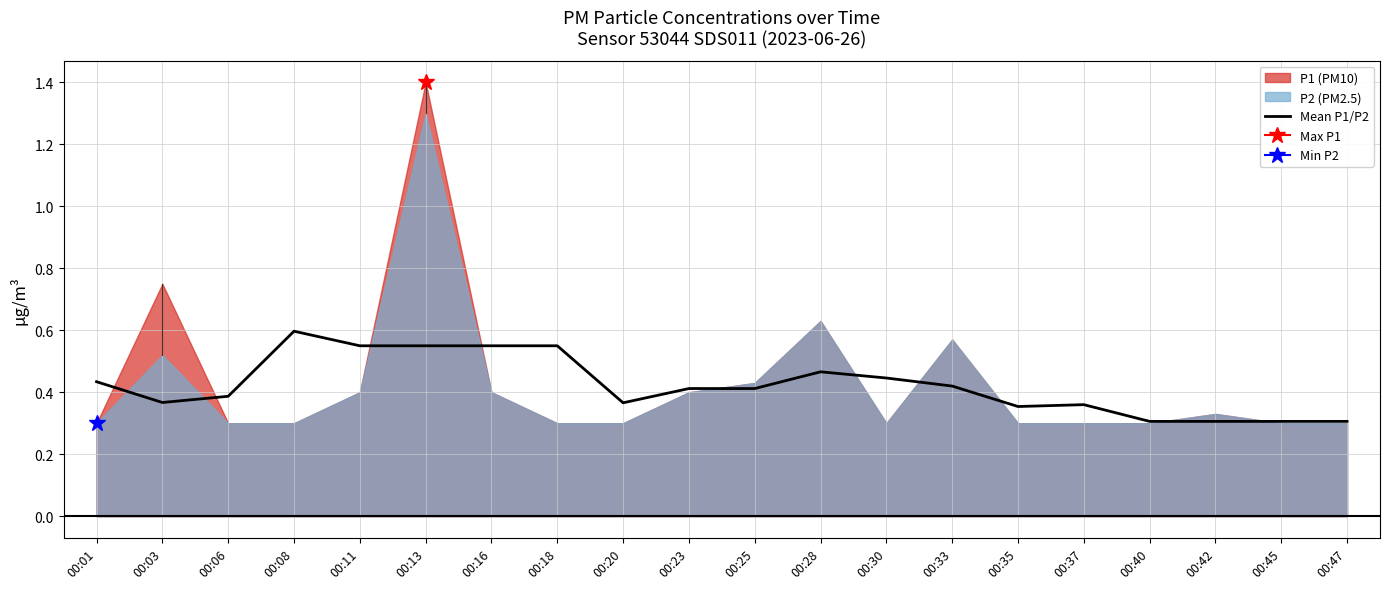

The value of Mean P1/P2 at 00:47 is 0.5. True or false?

False